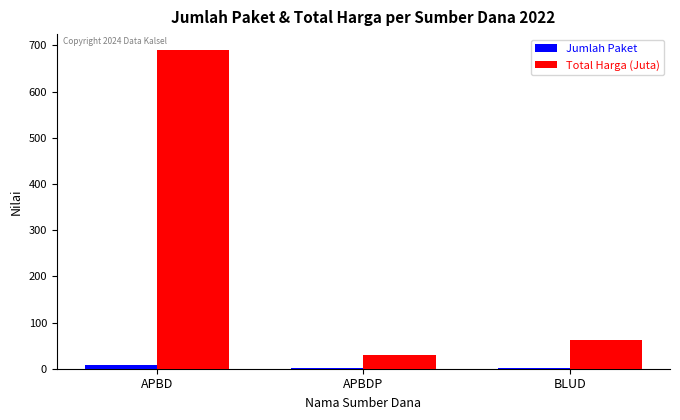

Reading left to right, extract all data points from this chart.

Jumlah Paket: 9.0	2.0	2.0
Total Harga (Juta): 689.8	30.3	62.9